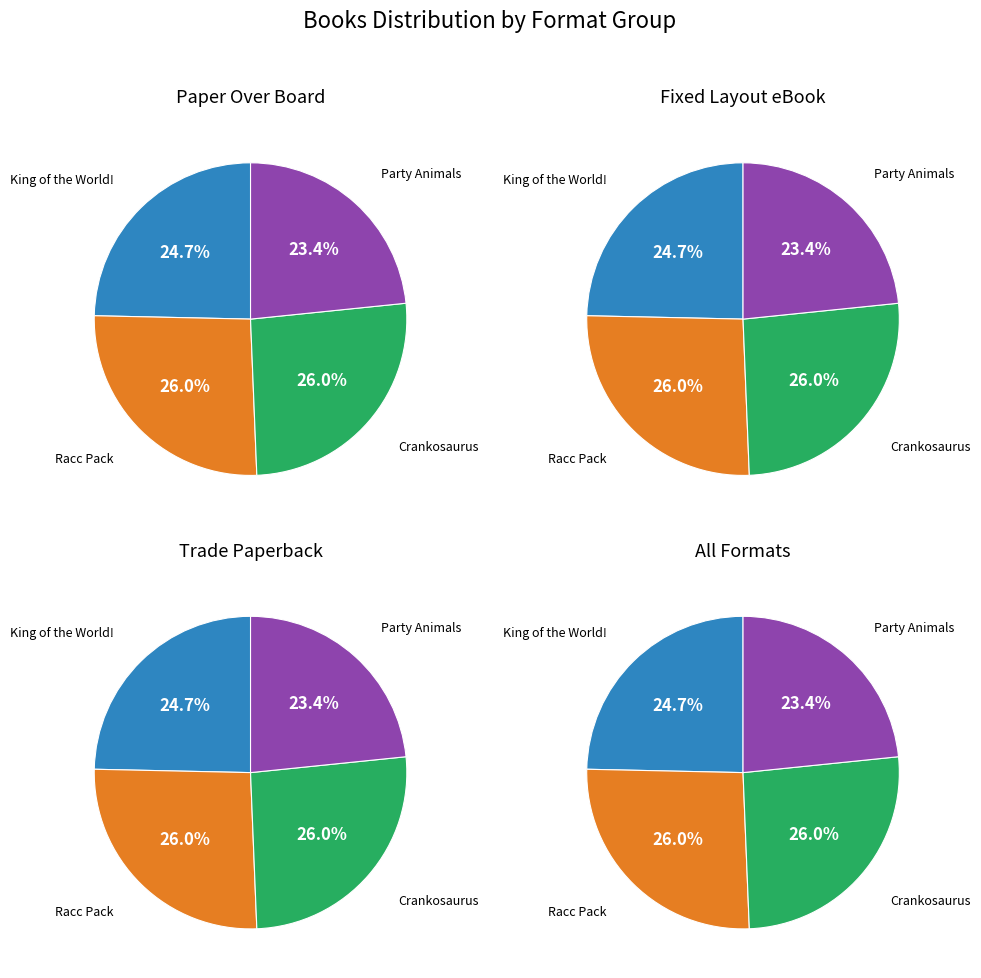

To the nearest percent, what portion does Racc Pack represent?

26%